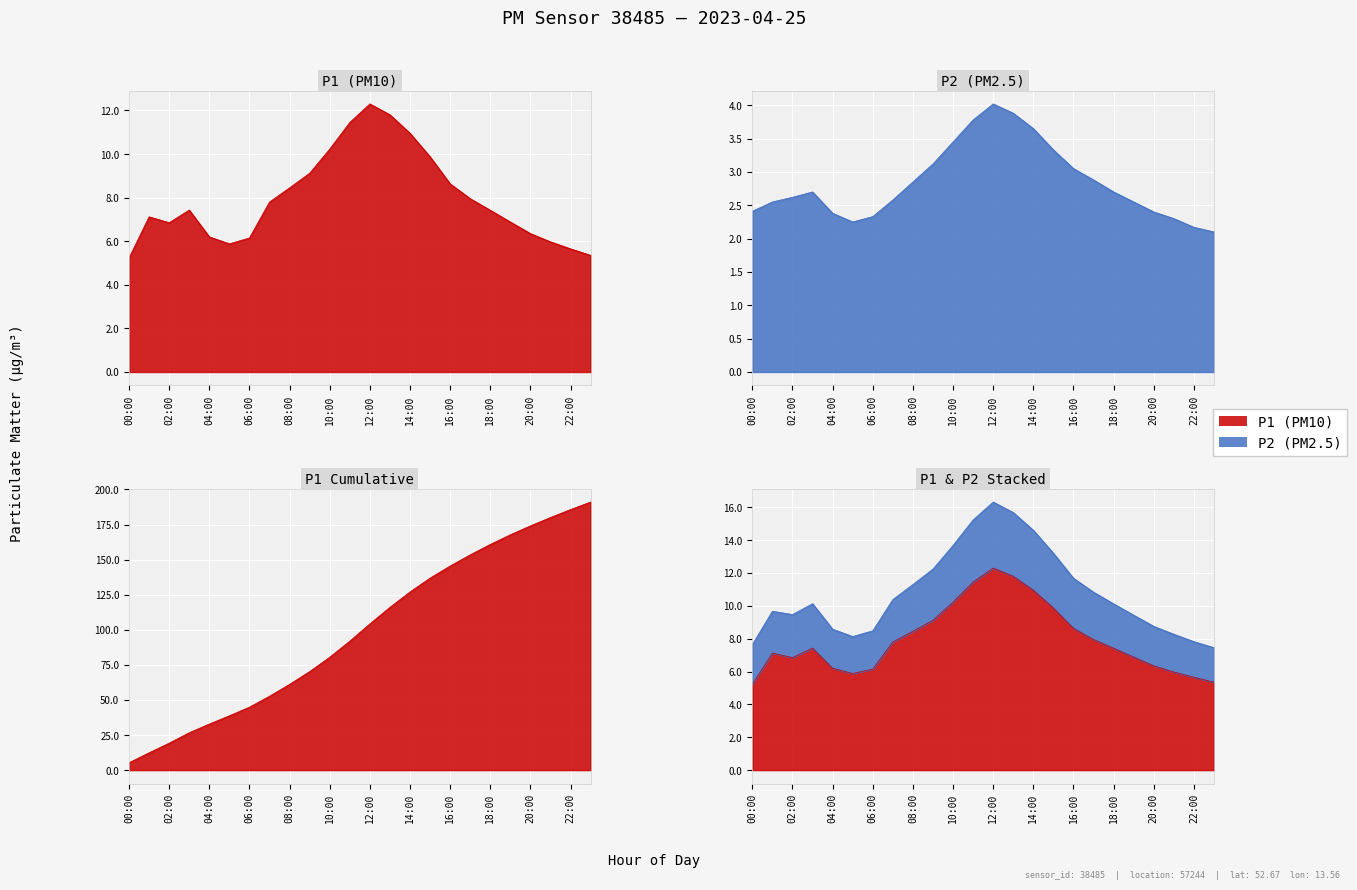

What is the sum of all P1 values?

191.0